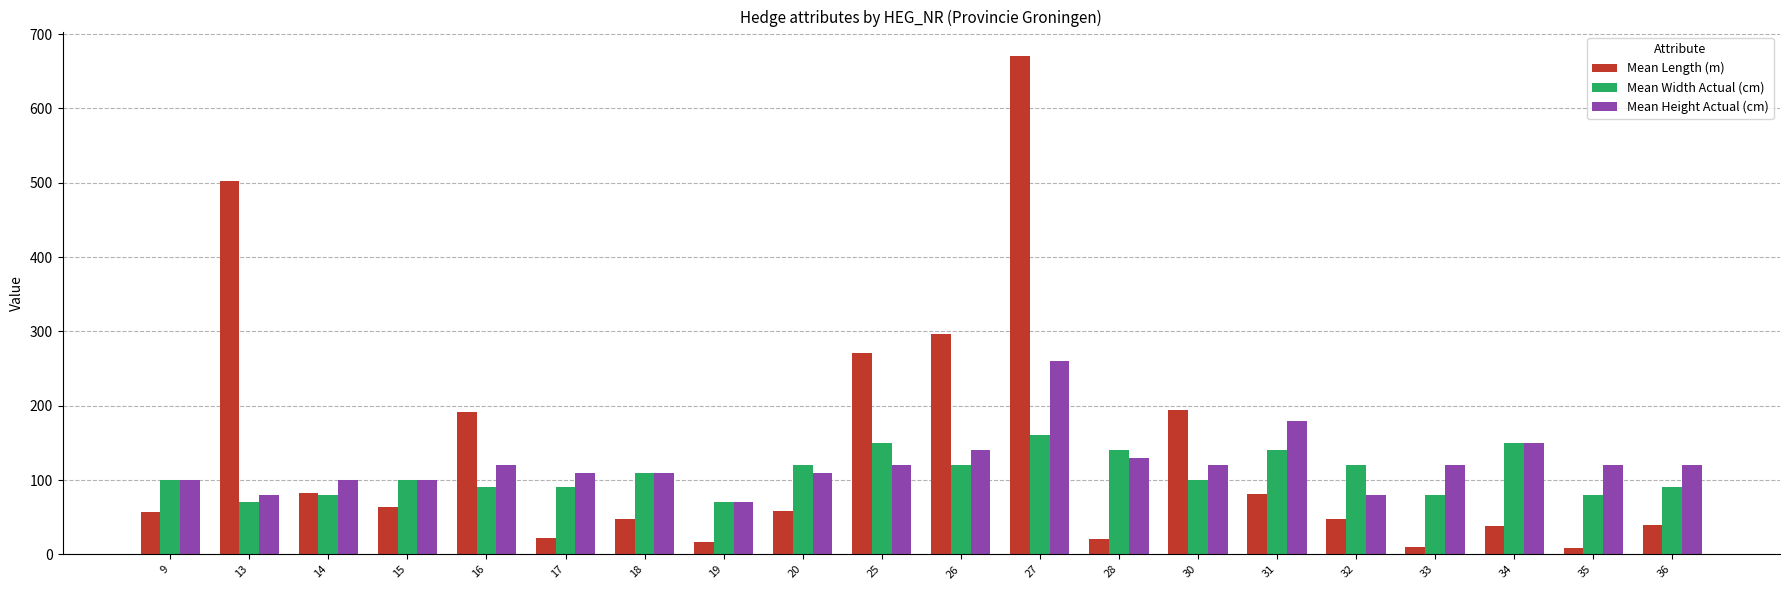

What is the value of the Mean Length (m) bar at the 2nd from the left?

503